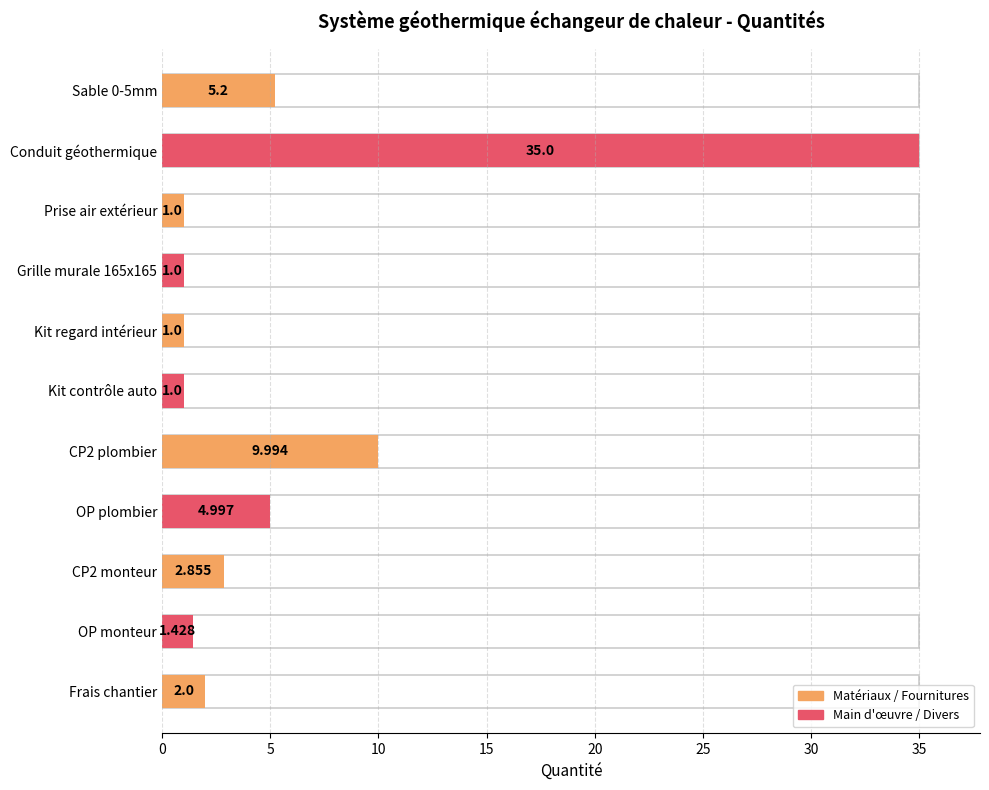

The value at mo080 is 1.4. True or false?

True